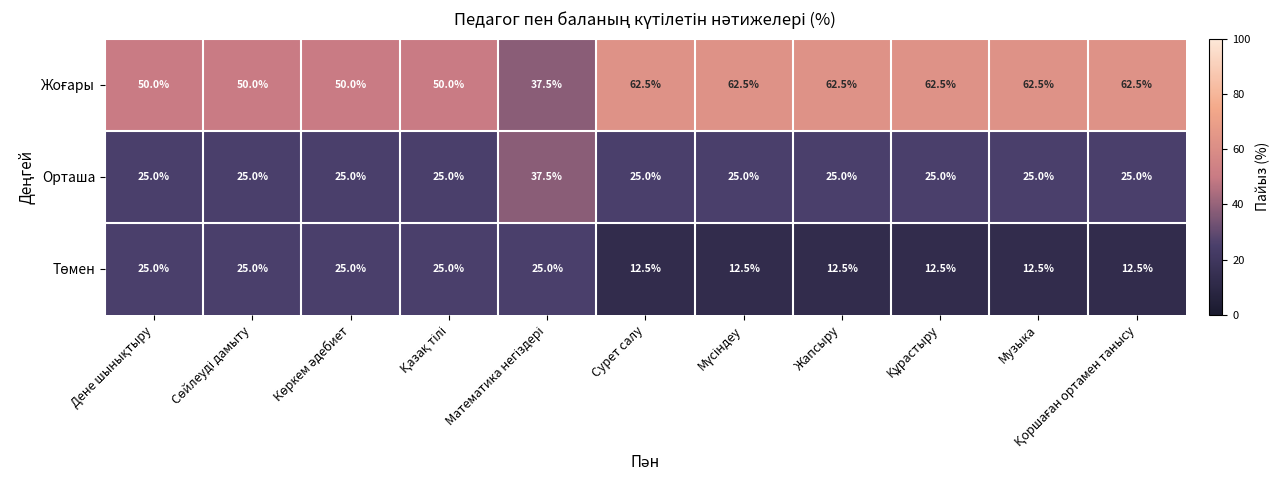

What is the total value across all series at Музыка?

100.0